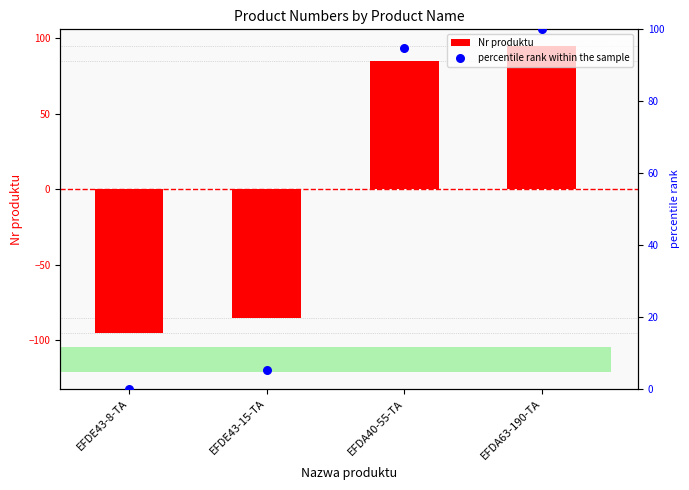

Which series has the widest spread of Y values?

Nr produktu